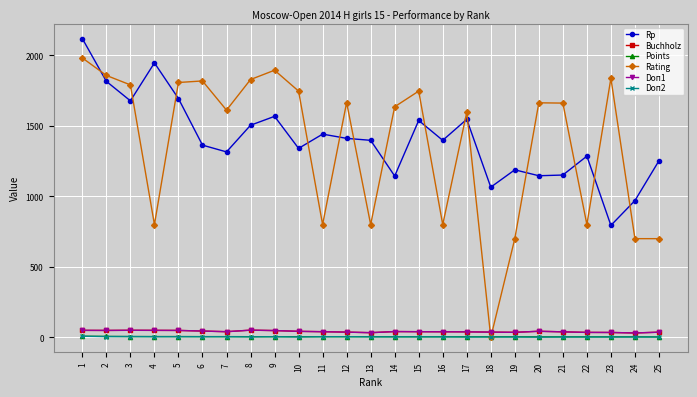

What is the sum of all Buchholz values?

1046.5